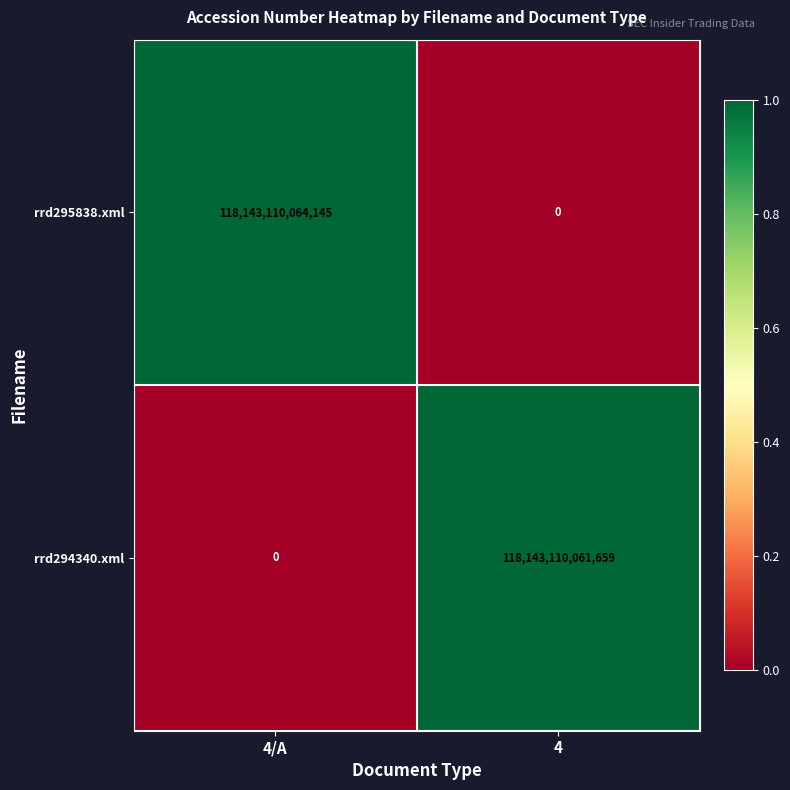

True or false: rrd295838.xml has a value of 118143110064145 at 4/A.

True